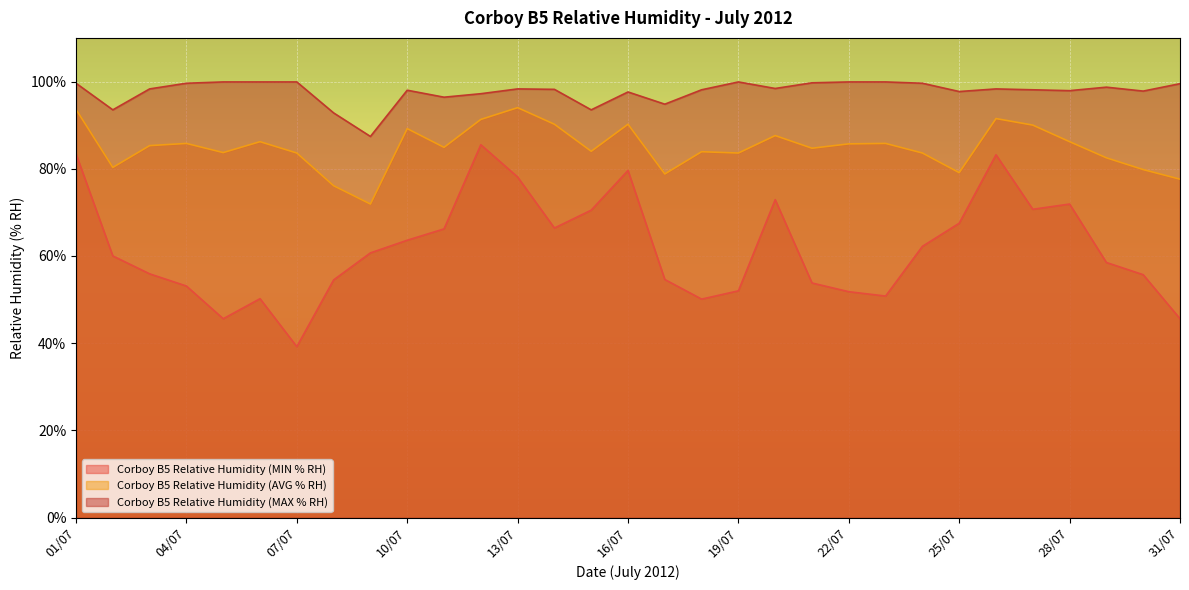

What is the approximate value of Corboy B5 Relative Humidity (MAX % RH) at 22/07?

99.9